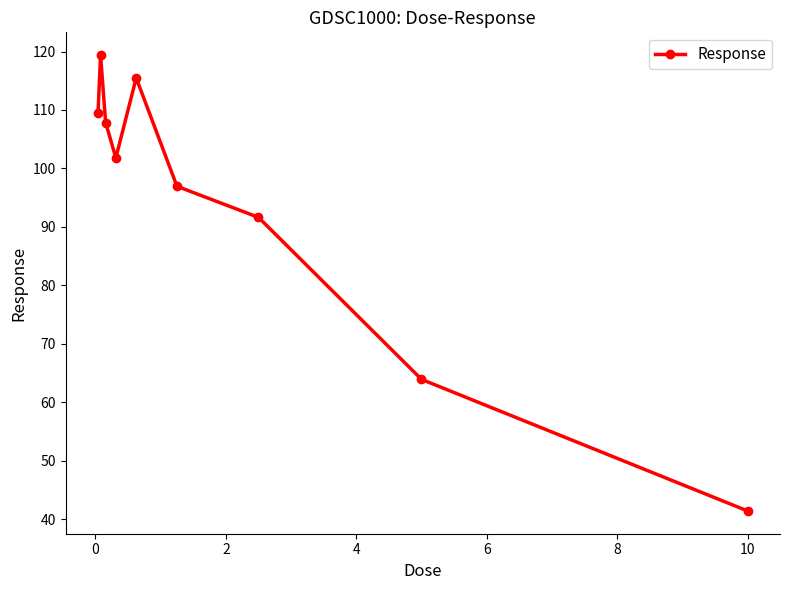

What is the value of the 1st point from the left?

109.4